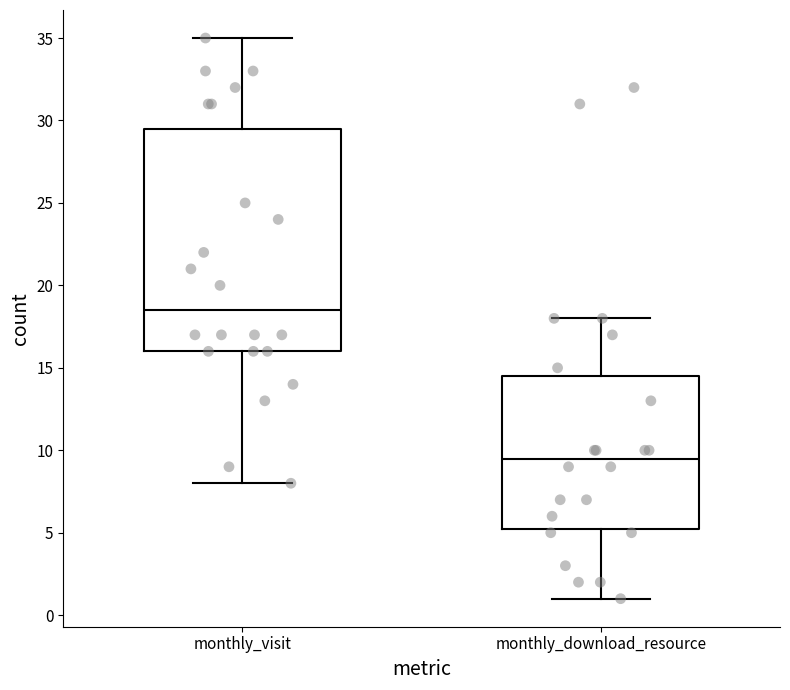

Which box is the tallest, from its lower edge to its upper edge?

monthly_visit